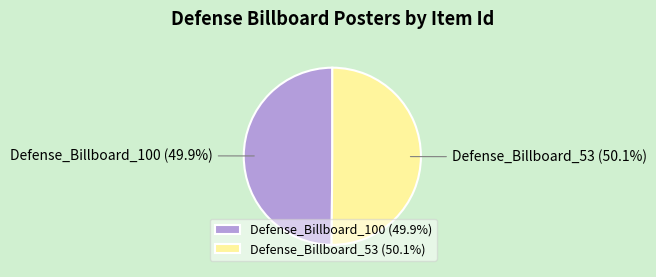

To the nearest percent, what is the average slice percentage?

50%